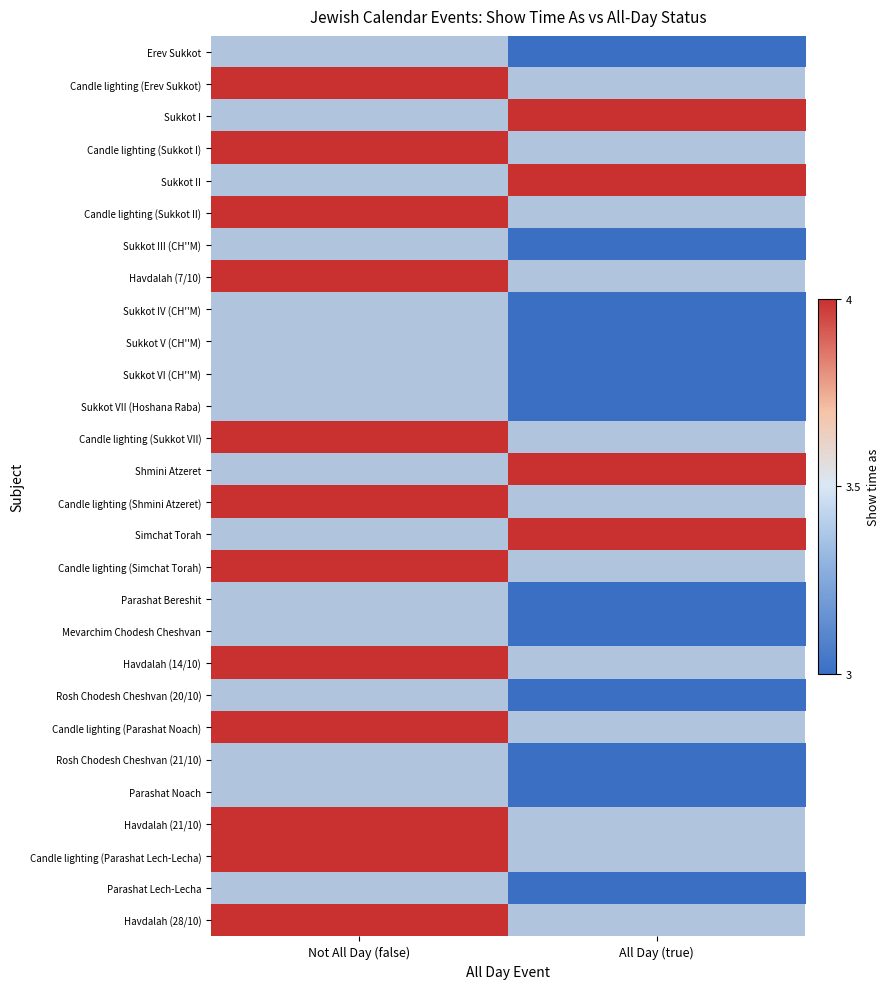

How many categories are shown in the chart?

2